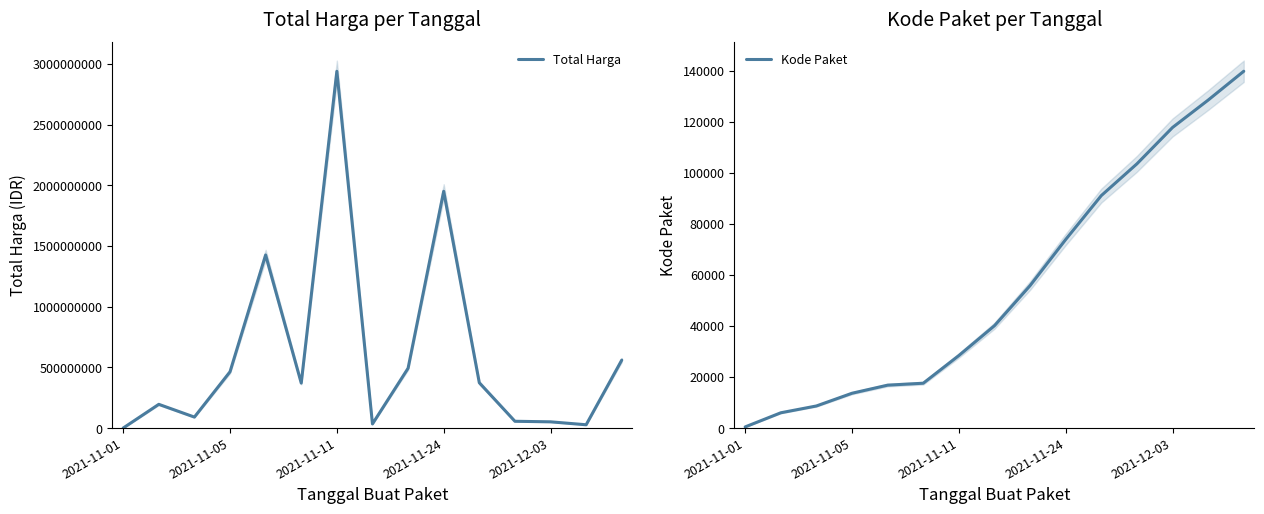

What is the difference between the Kode Paket values at 14 and 11?

36276